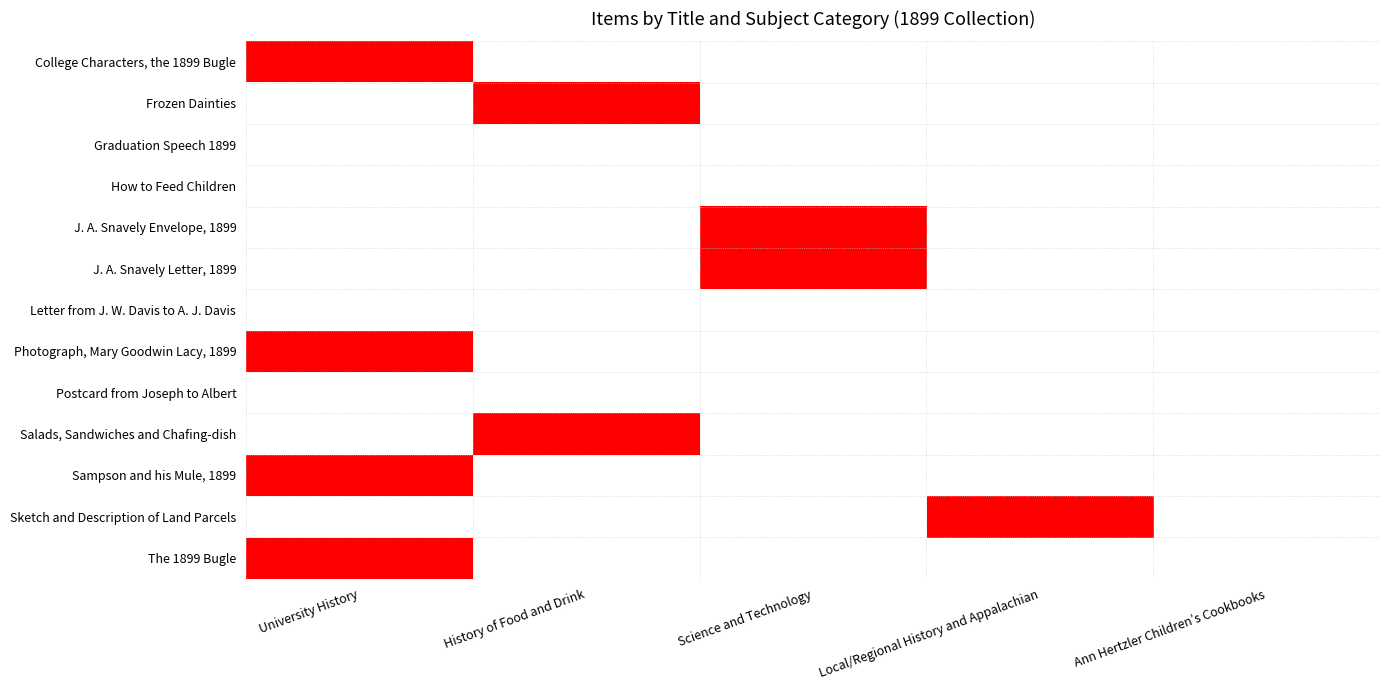

Reading left to right, transcribe all the data shown in this chart.

College Characters, the 1899 Bugle: University History=1	History of Food and Drink=0	Science and Technology=0	Local/Regional History and Appalachian=0	Ann Hertzler Children’s Cookbooks=0
Frozen Dainties: University History=0	History of Food and Drink=1	Science and Technology=0	Local/Regional History and Appalachian=0	Ann Hertzler Children’s Cookbooks=0
Graduation Speech 1899: University History=0	History of Food and Drink=0	Science and Technology=0	Local/Regional History and Appalachian=0	Ann Hertzler Children’s Cookbooks=0
How to Feed Children: University History=0	History of Food and Drink=0	Science and Technology=0	Local/Regional History and Appalachian=0	Ann Hertzler Children’s Cookbooks=0
J. A. Snavely Envelope, 1899: University History=0	History of Food and Drink=0	Science and Technology=1	Local/Regional History and Appalachian=0	Ann Hertzler Children’s Cookbooks=0
J. A. Snavely Letter, 1899: University History=0	History of Food and Drink=0	Science and Technology=1	Local/Regional History and Appalachian=0	Ann Hertzler Children’s Cookbooks=0
Letter from J. W. Davis to A. J. Davis: University History=0	History of Food and Drink=0	Science and Technology=0	Local/Regional History and Appalachian=0	Ann Hertzler Children’s Cookbooks=0
Photograph, Mary Goodwin Lacy, 1899: University History=1	History of Food and Drink=0	Science and Technology=0	Local/Regional History and Appalachian=0	Ann Hertzler Children’s Cookbooks=0
Postcard from Joseph to Albert: University History=0	History of Food and Drink=0	Science and Technology=0	Local/Regional History and Appalachian=0	Ann Hertzler Children’s Cookbooks=0
Salads, Sandwiches and Chafing-dish: University History=0	History of Food and Drink=1	Science and Technology=0	Local/Regional History and Appalachian=0	Ann Hertzler Children’s Cookbooks=0
Sampson and his Mule, 1899: University History=1	History of Food and Drink=0	Science and Technology=0	Local/Regional History and Appalachian=0	Ann Hertzler Children’s Cookbooks=0
Sketch and Description of Land Parcels: University History=0	History of Food and Drink=0	Science and Technology=0	Local/Regional History and Appalachian=1	Ann Hertzler Children’s Cookbooks=0
The 1899 Bugle: University History=1	History of Food and Drink=0	Science and Technology=0	Local/Regional History and Appalachian=0	Ann Hertzler Children’s Cookbooks=0